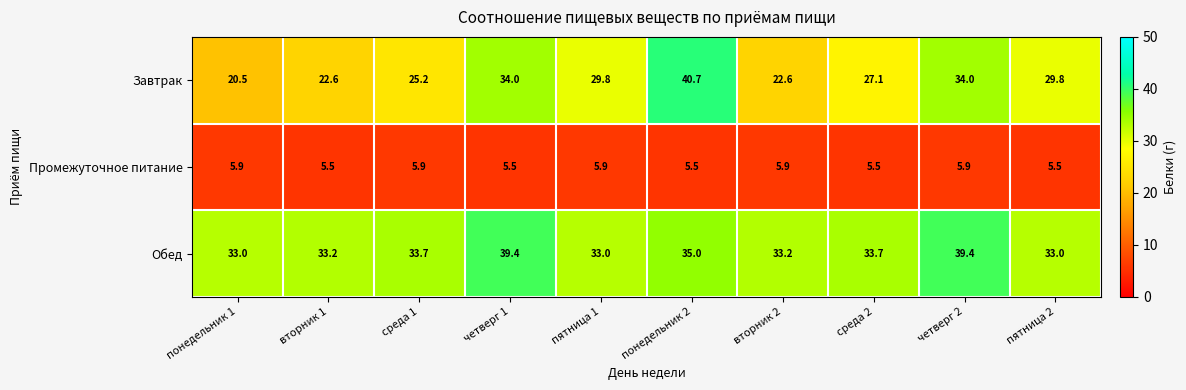

At среда 1, list the series in order from smallest to largest.

Промежуточное питание, Завтрак, Обед